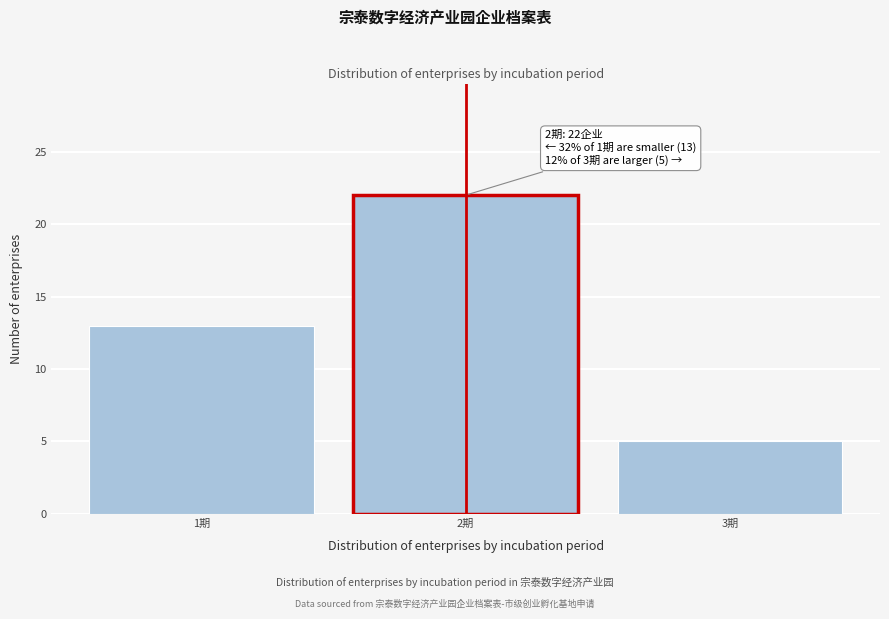

Reading left to right, extract all data points from this chart.

1期=13	2期=22	3期=5